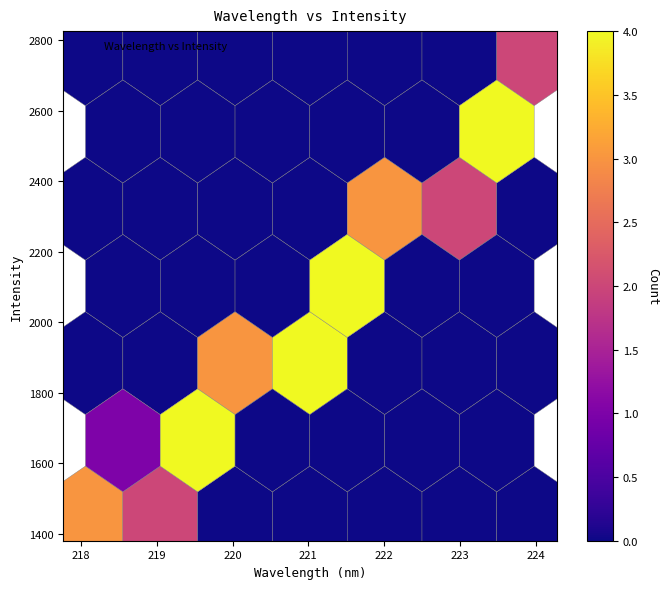

What is the range of X values (max minus min)?

5.9